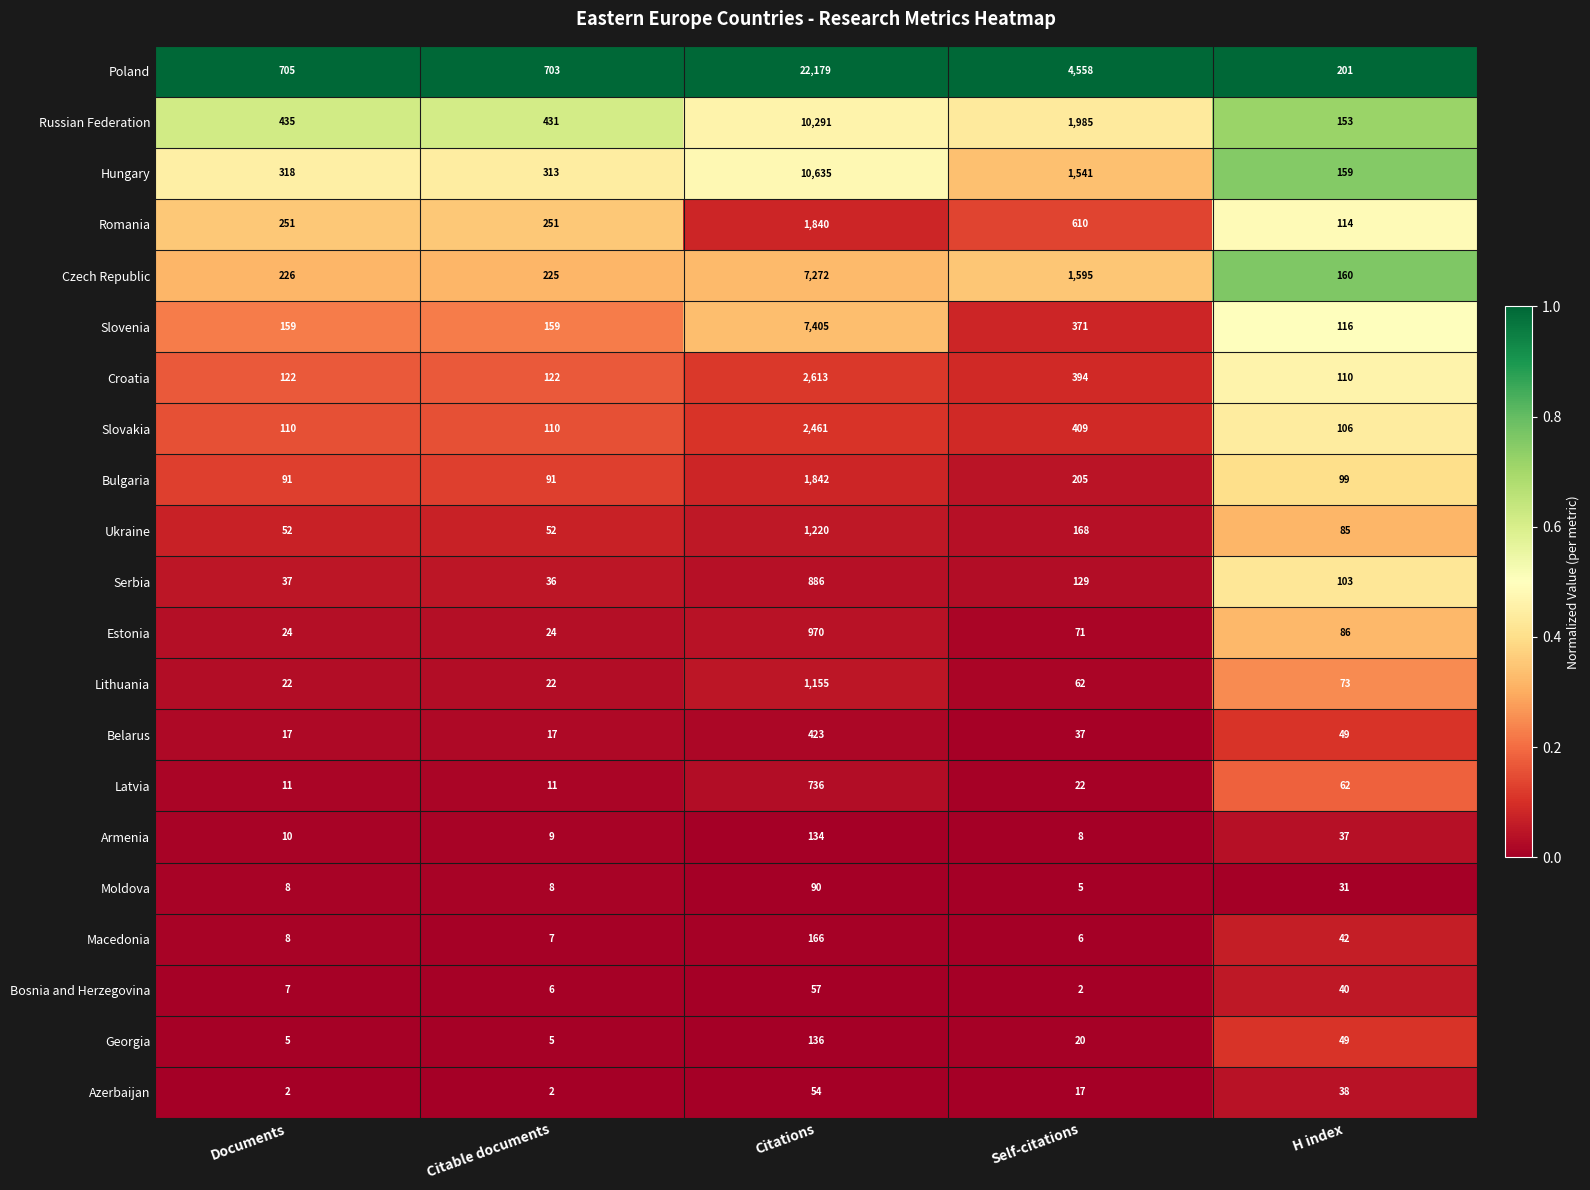

What is the sum of the Georgia values at Citable documents and H index?

54